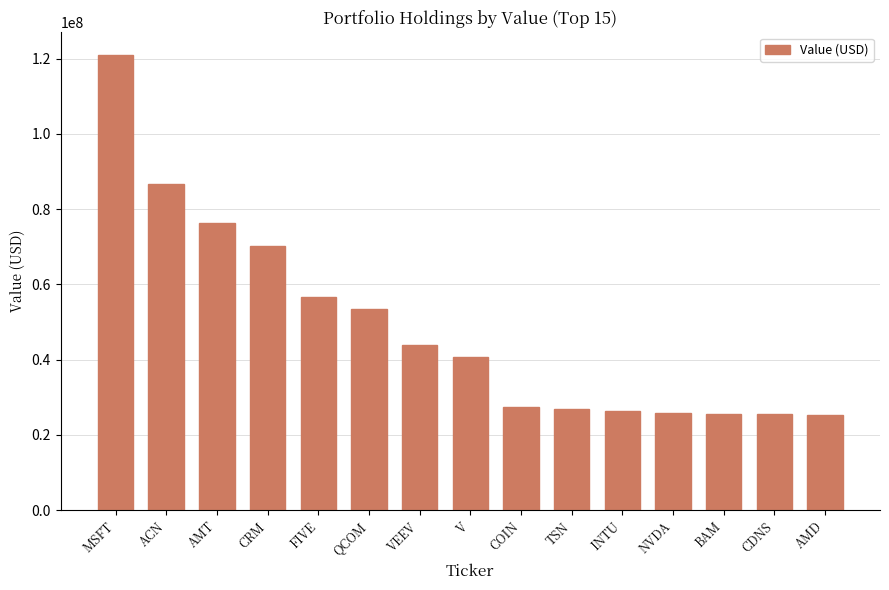

What is the maximum value shown in the chart?

120944000